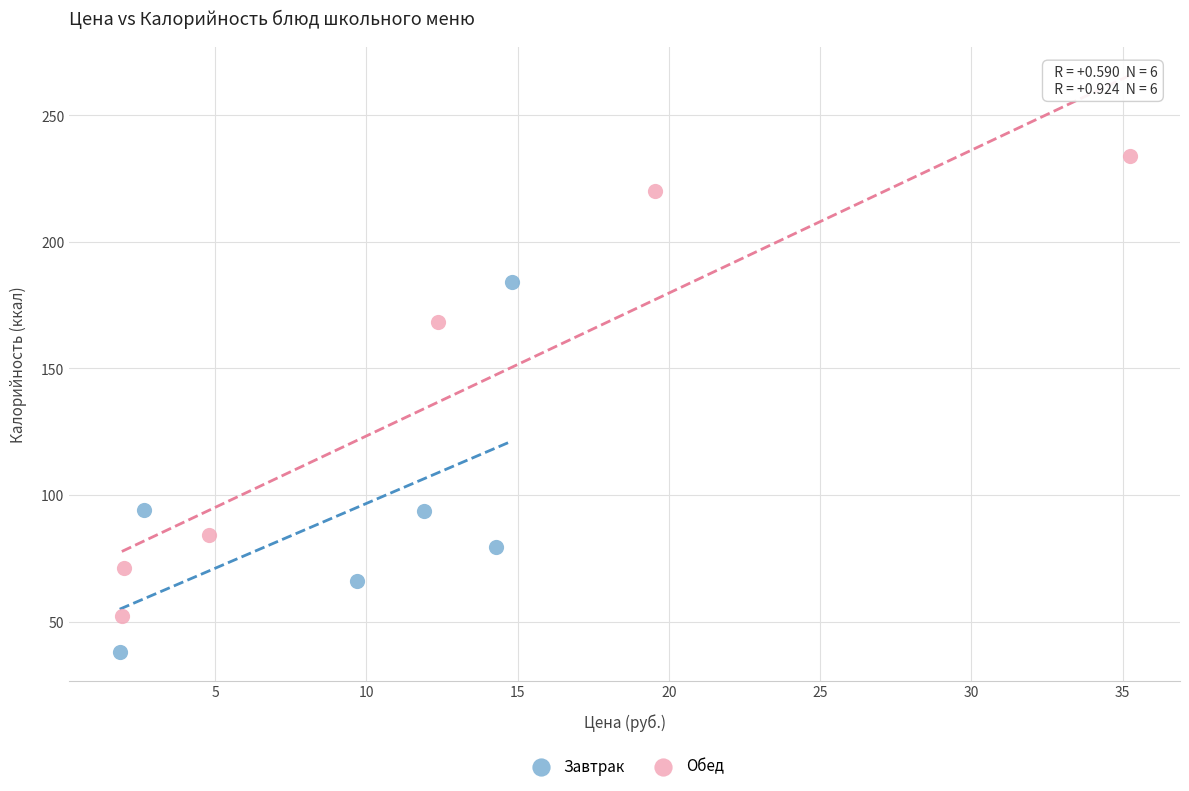

Which series has the largest Y range (max minus min)?

Обед